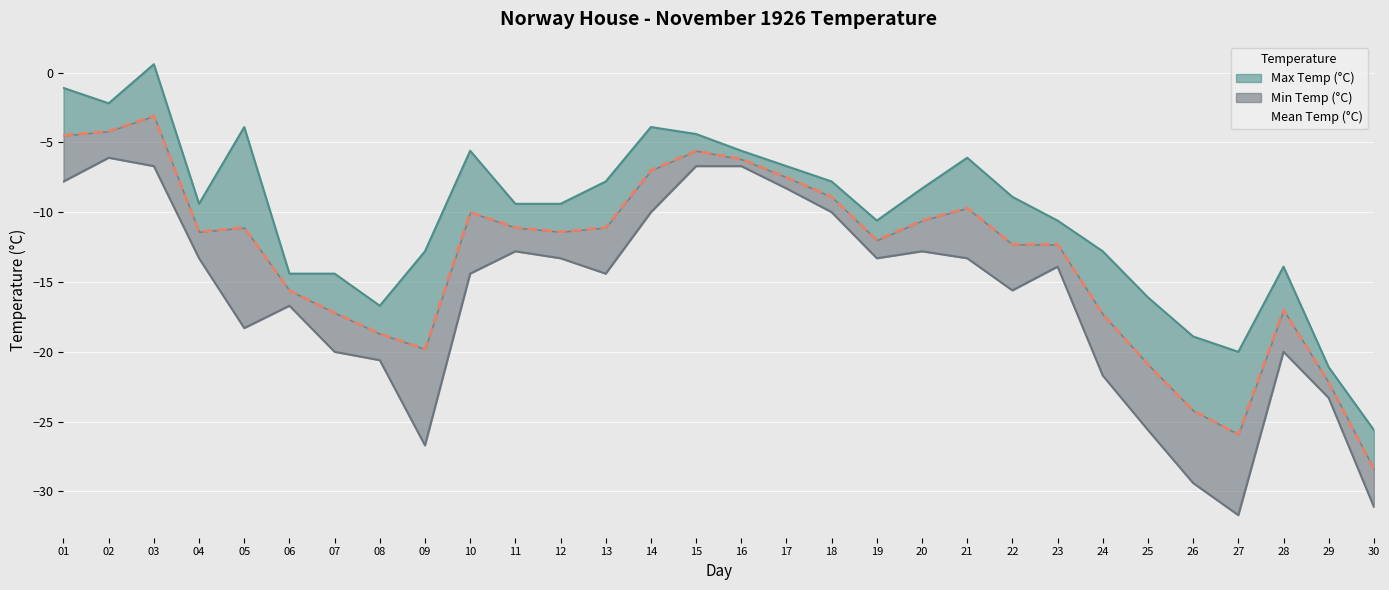

Which series changed the most between 10 and 26?

Min Temp (°C)